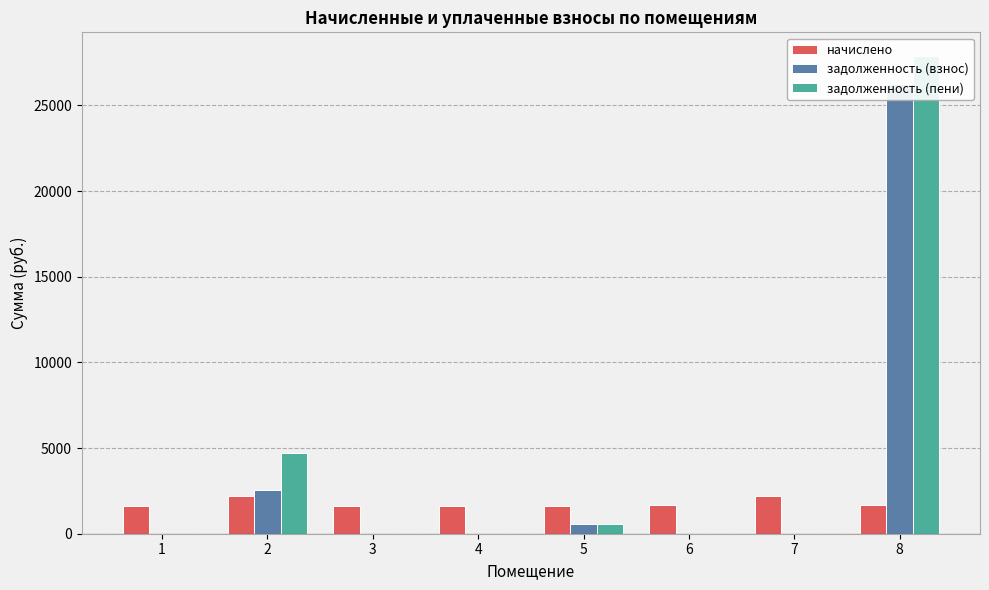

At which category does the chart reach its minimum across all series?

1